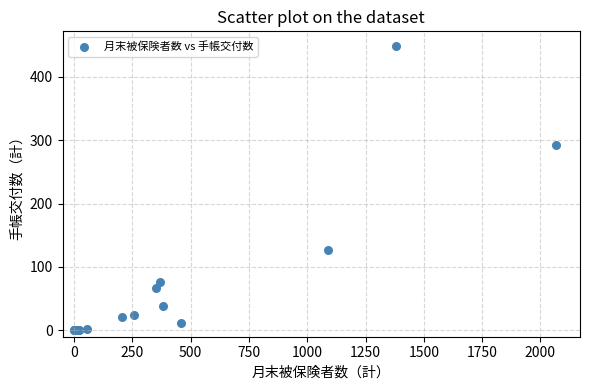

What Y value in the scatter plot is closest to 224?

293